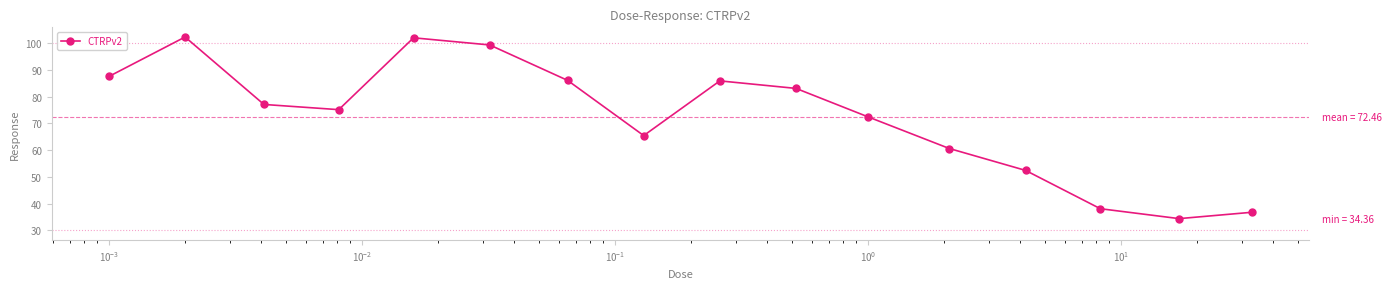

What is the value of the 1st point from the left?

87.6